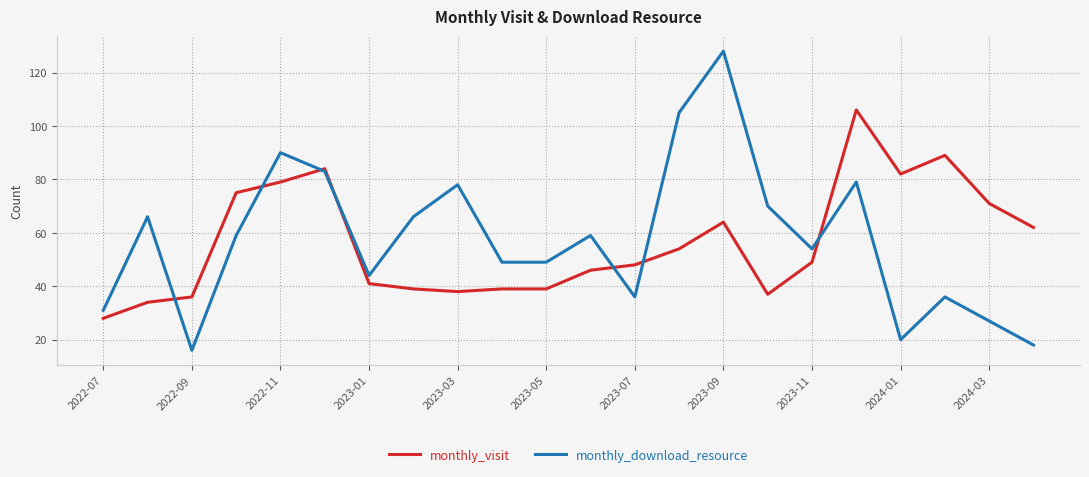

What is the sum of all monthly_visit values?

1240